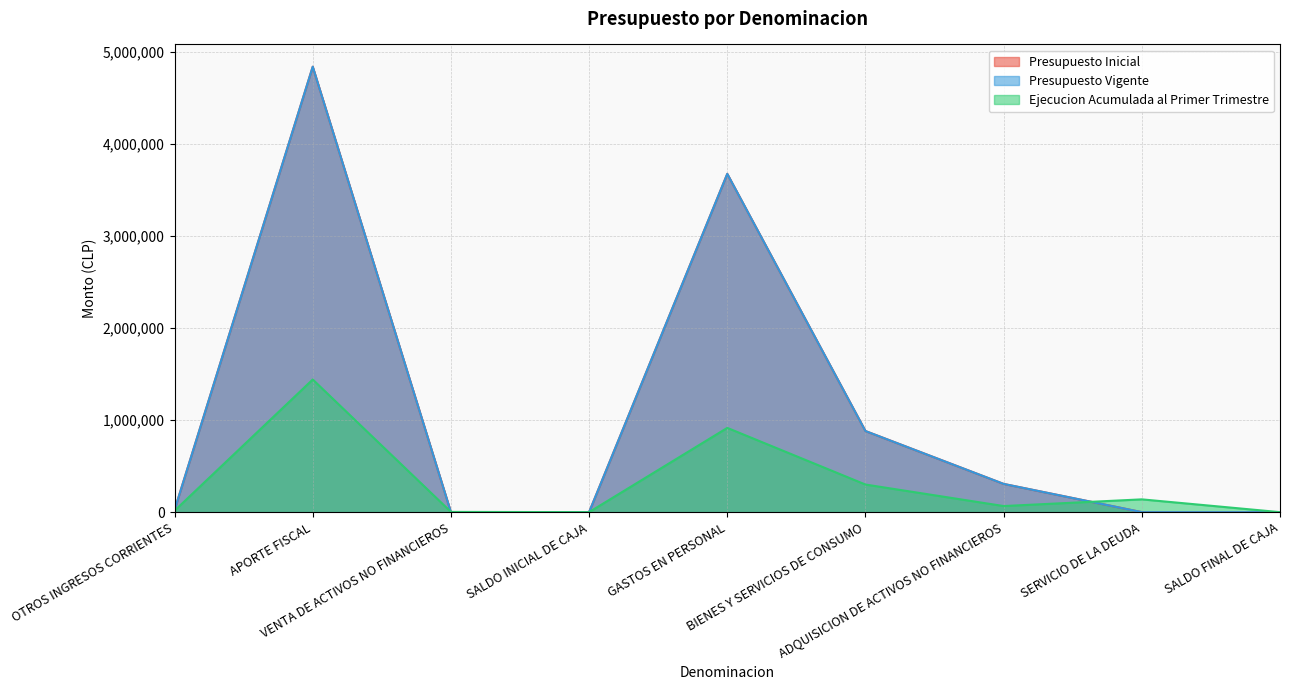

What is the sum of all Presupuesto Vigente values?

9723798